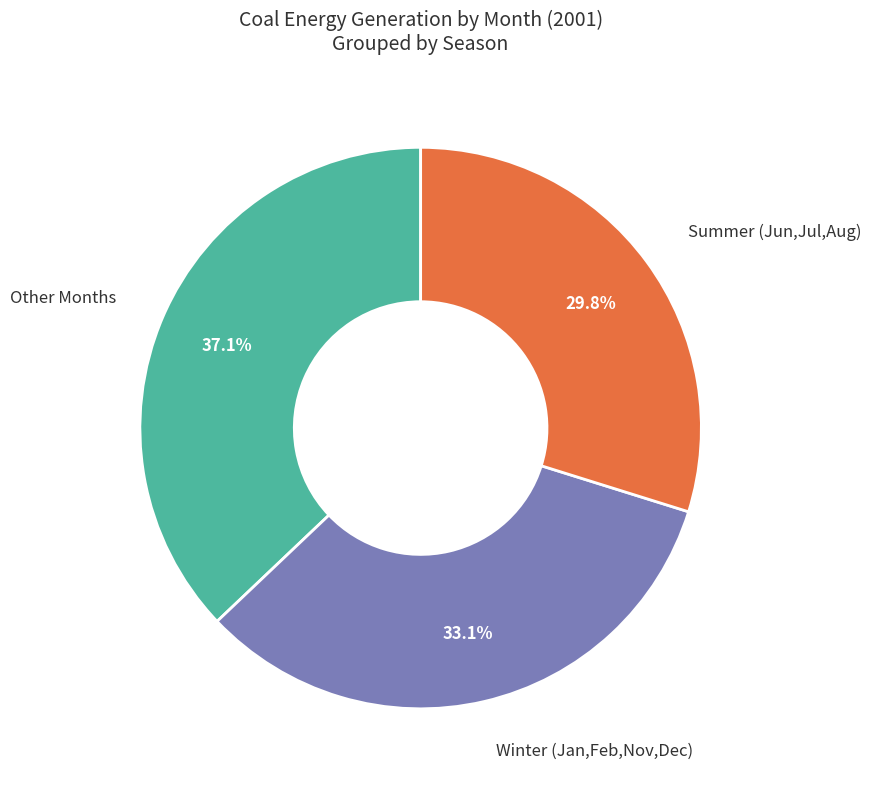

Is there a majority slice in this chart?

No